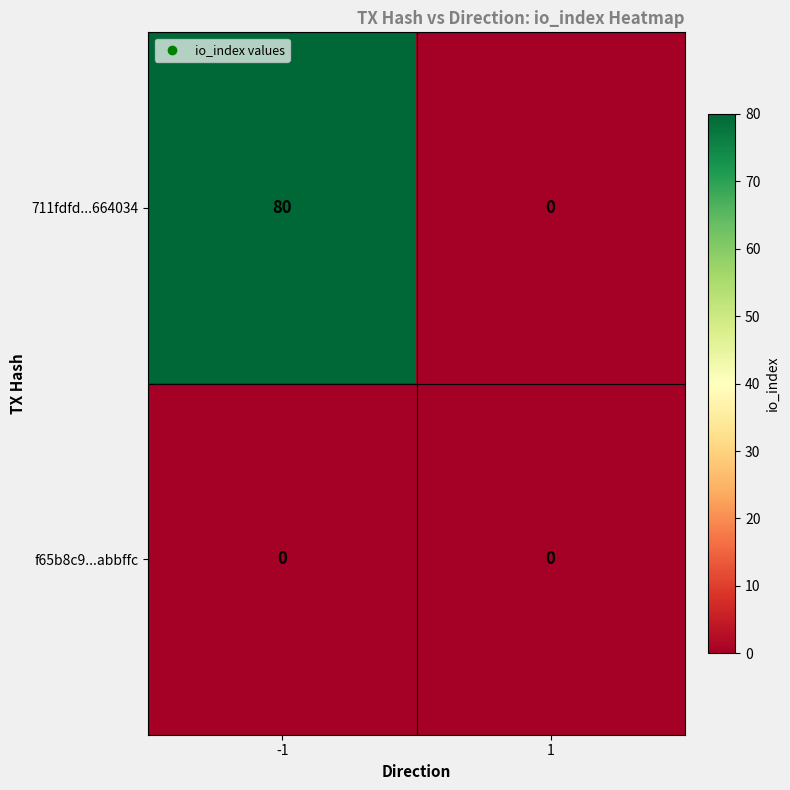

What is the maximum value shown in the chart?

80